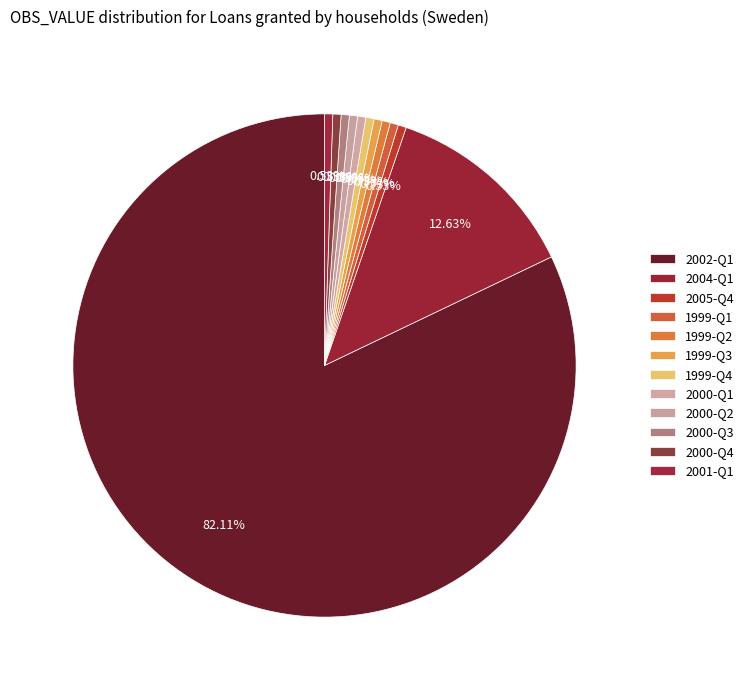

Which slice is the largest?

2002-Q1